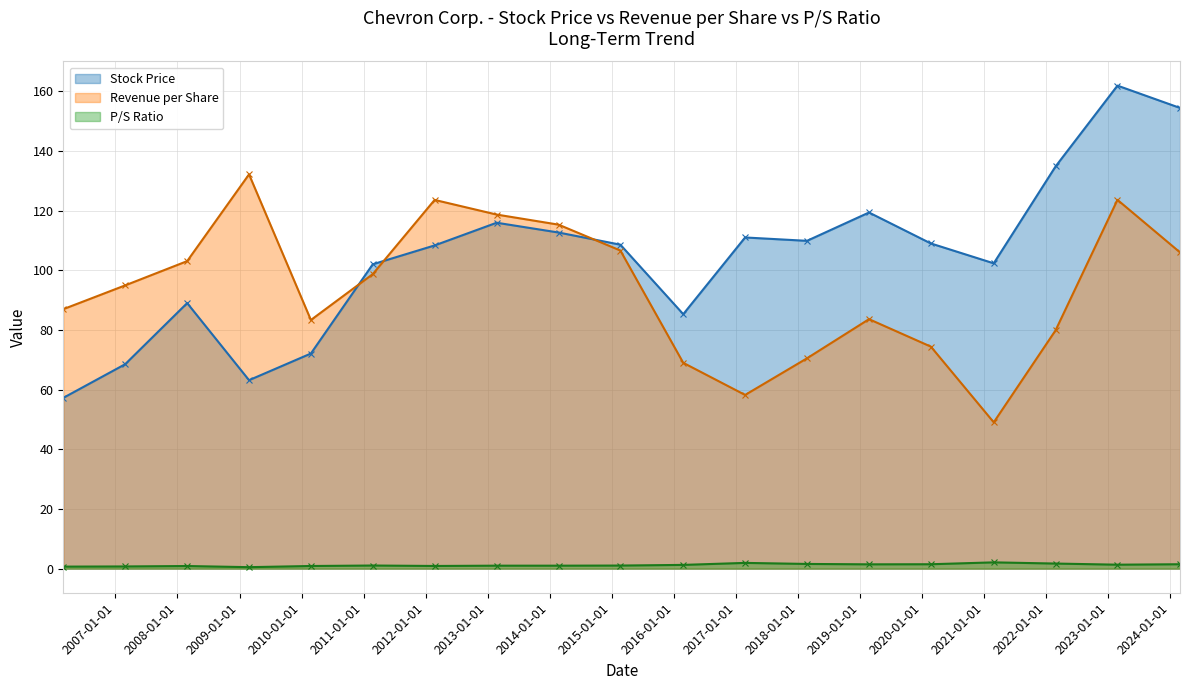

What is the smallest value displayed?

0.5